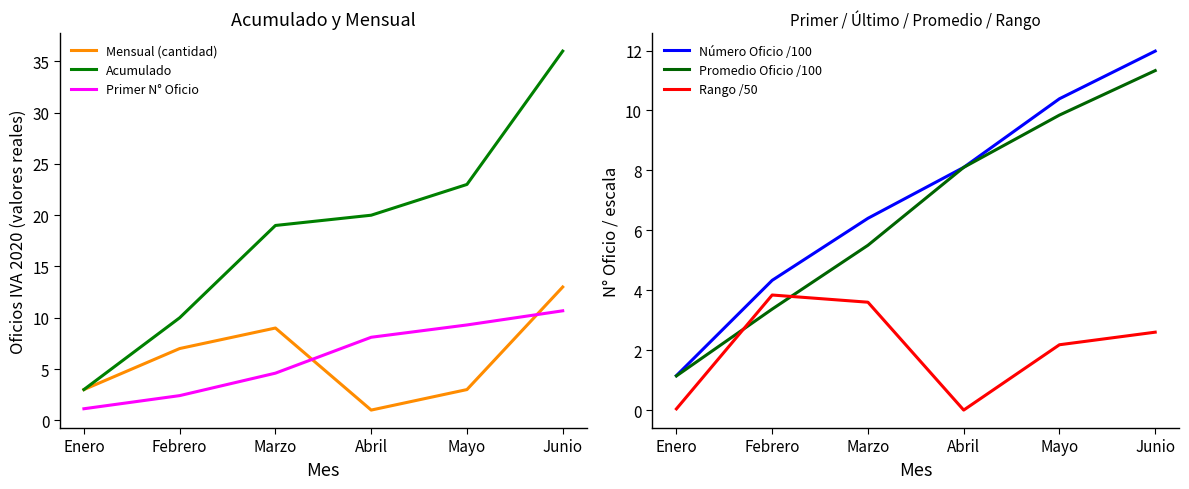

Is this an area chart (filled region under the line)?

No